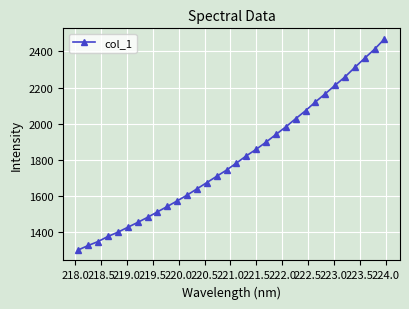

What is the smallest value displayed?

1300.2